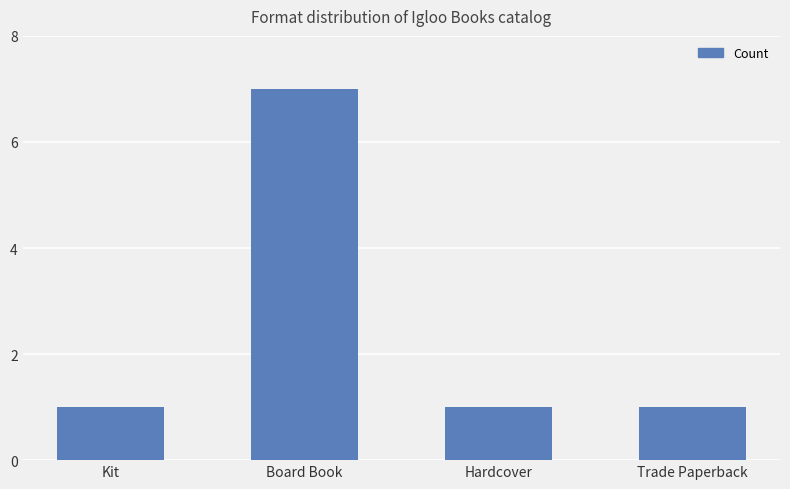

The value at Trade Paperback is 1. True or false?

True